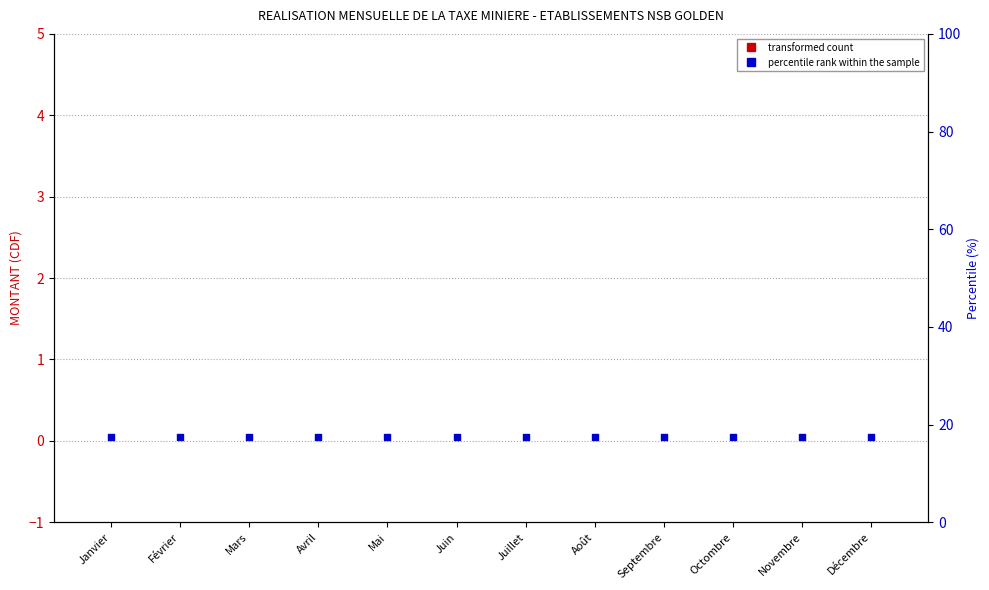

Which series reaches the minimum Y coordinate?

MONTANT (CDF)